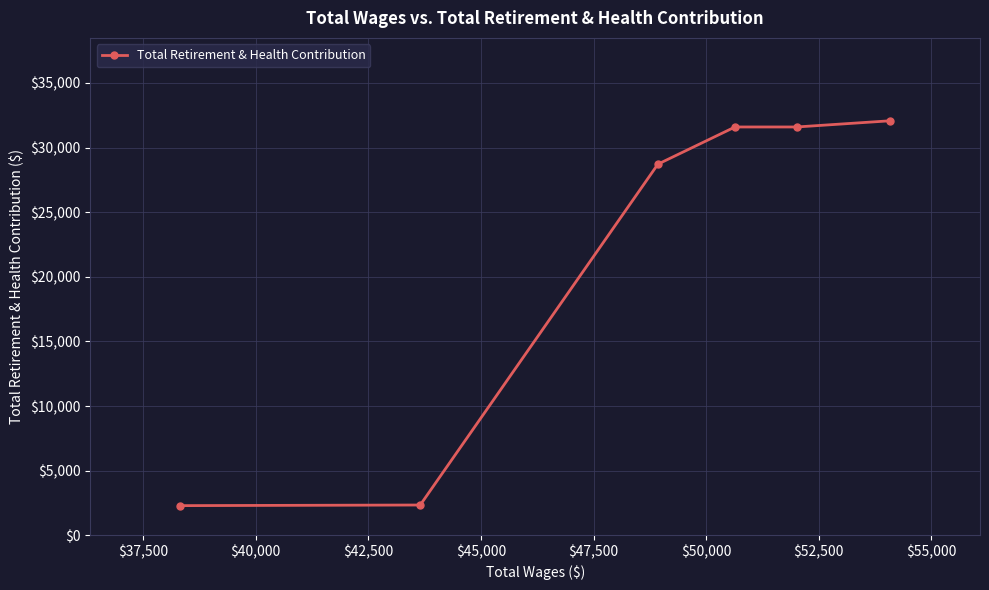

What is the sum of all values?

128637